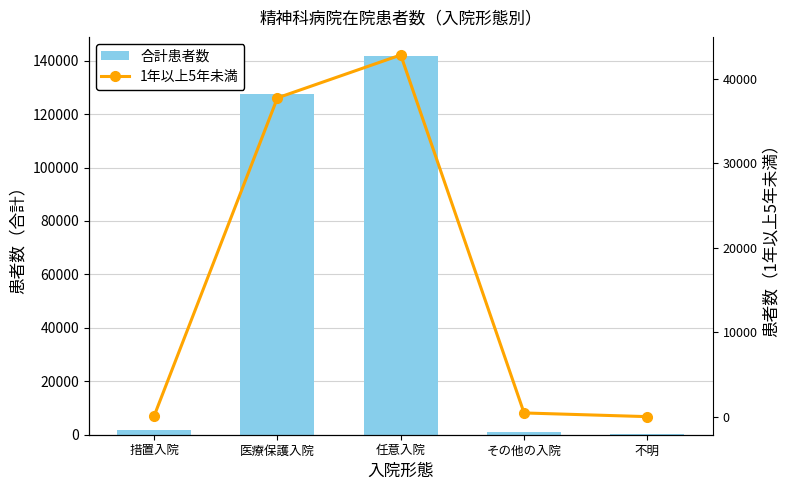

What is the label of the 4th bar from the right?

医療保護入院